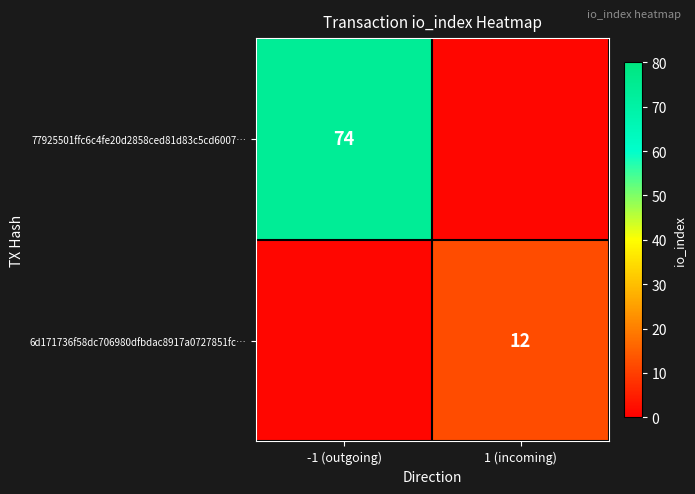

The value of 6d171736f58dc706980dfbdac8917a0727851fc… at 1 (incoming) is 5. True or false?

False